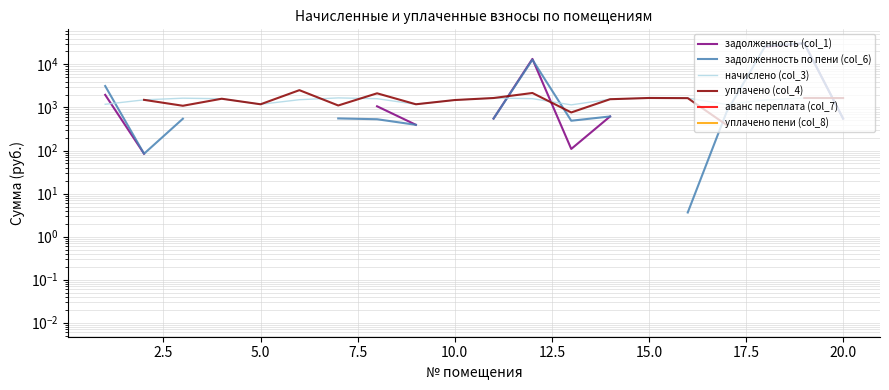

True or false: уплачено пени (col_8) and уплачено (col_4) intersect in this chart.

False